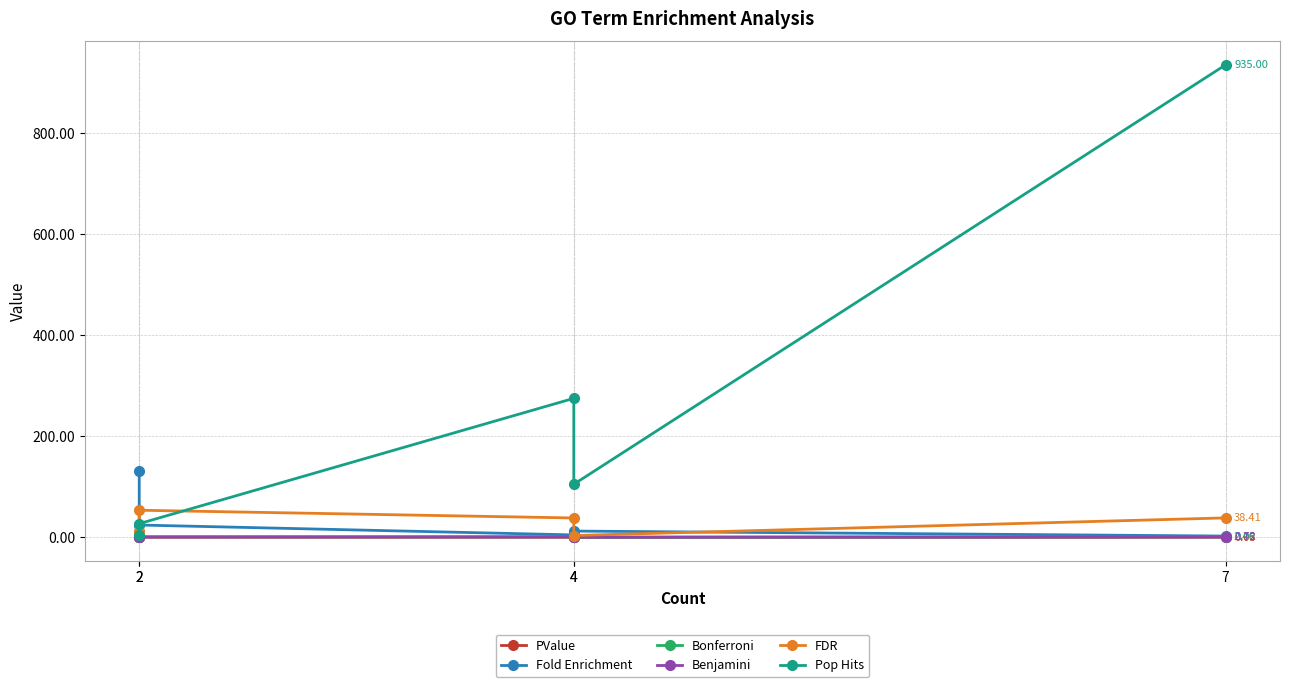

Reading left to right, list all the values displayed in this chart.

PValue: 2=0.0	2=0.1	4=0.0	4=0.0	7=0.0
Fold Enrichment: 2=131.3	2=24.3	4=4.7	4=12.4	7=2.5
Bonferroni: 2=0.5	2=1.0	4=0.9	4=0.2	7=0.9
Benjamini: 2=0.5	2=0.7	4=0.7	4=0.2	7=0.7
FDR: 2=13.2	2=53.6	4=38.3	4=3.6	7=38.4
Pop Hits: 2=5.0	2=27.0	4=275.0	4=105.0	7=935.0